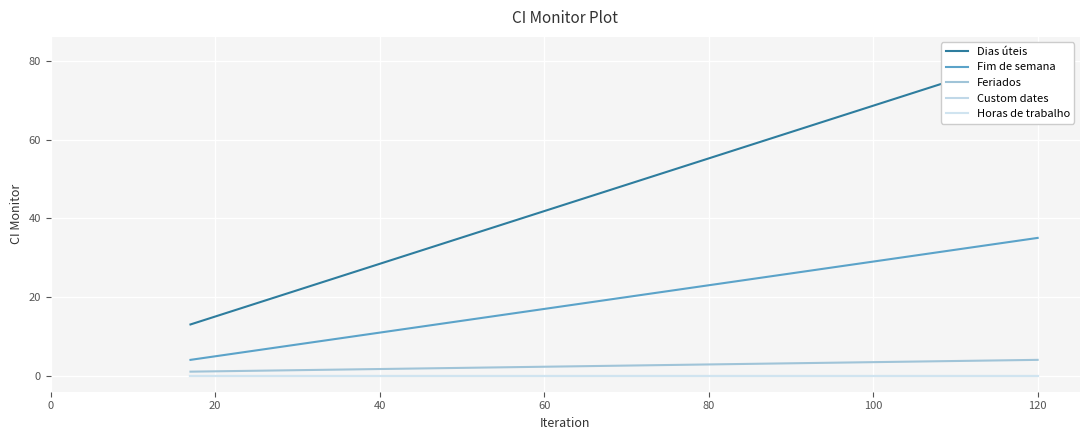

At how many categories does at least one series exceed 73?

1